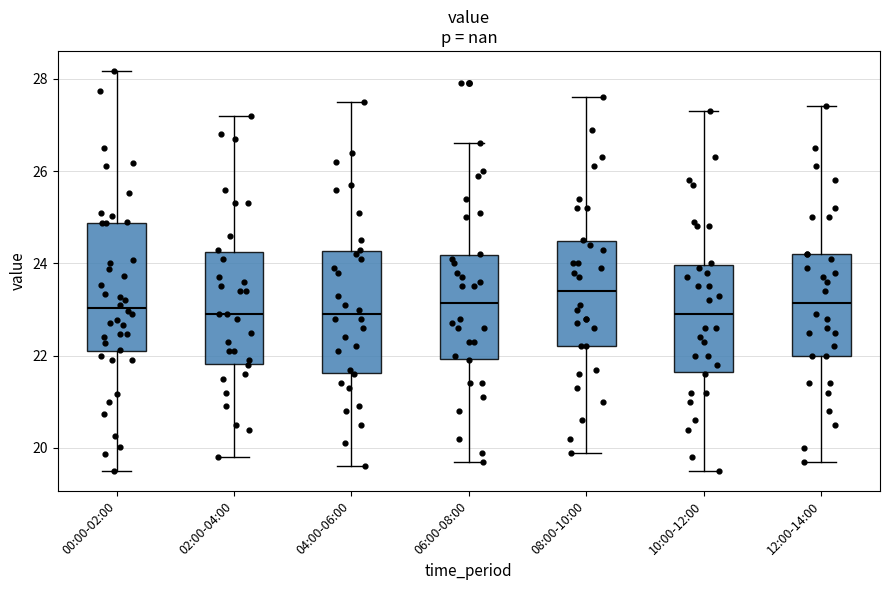

Reading left to right, transcribe this box plot: for each box, give where its median line is, the range the box spans, and where its two whiskers end, as read against the y-axis. The values are not printed on the chart, so give them approximately, as read against the axis.

00:00-02:00: median 23.0, box 22.0 to 24.8, whiskers 19.6 to 28.2
02:00-04:00: median 23.0, box 21.8 to 24.2, whiskers 19.8 to 27.2
04:00-06:00: median 23.0, box 21.6 to 24.2, whiskers 19.6 to 27.6
06:00-08:00: median 23.2, box 22.0 to 24.2, whiskers 19.8 to 26.6
08:00-10:00: median 23.4, box 22.2 to 24.4, whiskers 20.0 to 27.6
10:00-12:00: median 23.0, box 21.6 to 24.0, whiskers 19.6 to 27.4
12:00-14:00: median 23.2, box 22.0 to 24.2, whiskers 19.8 to 27.4